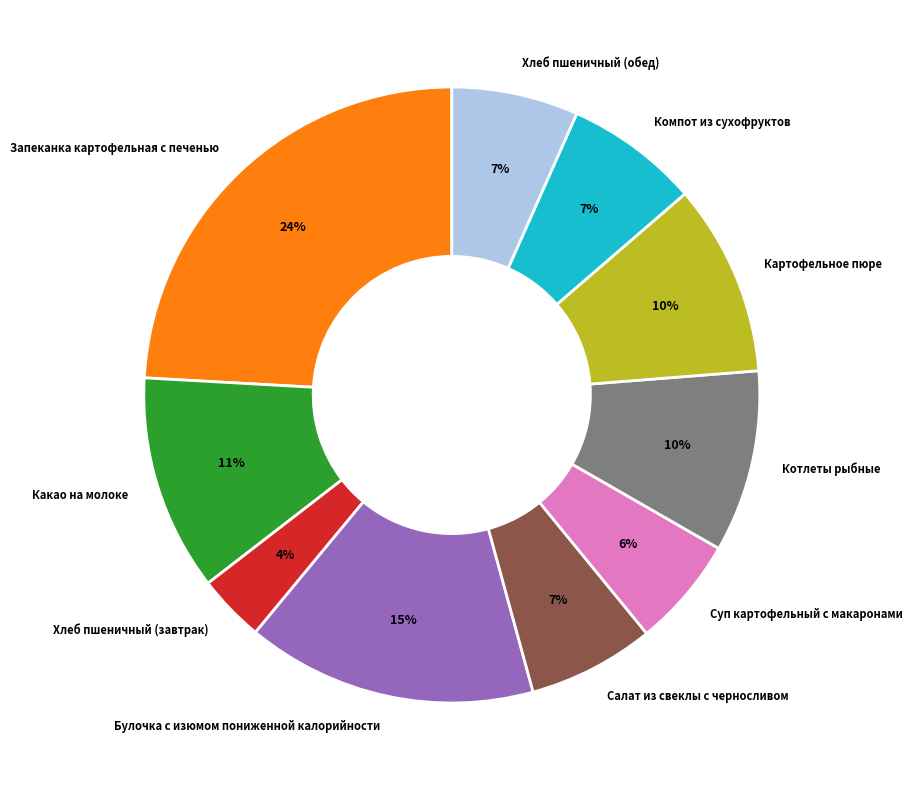

What is the largest slice in the pie chart?

Запеканка картофельная с печенью